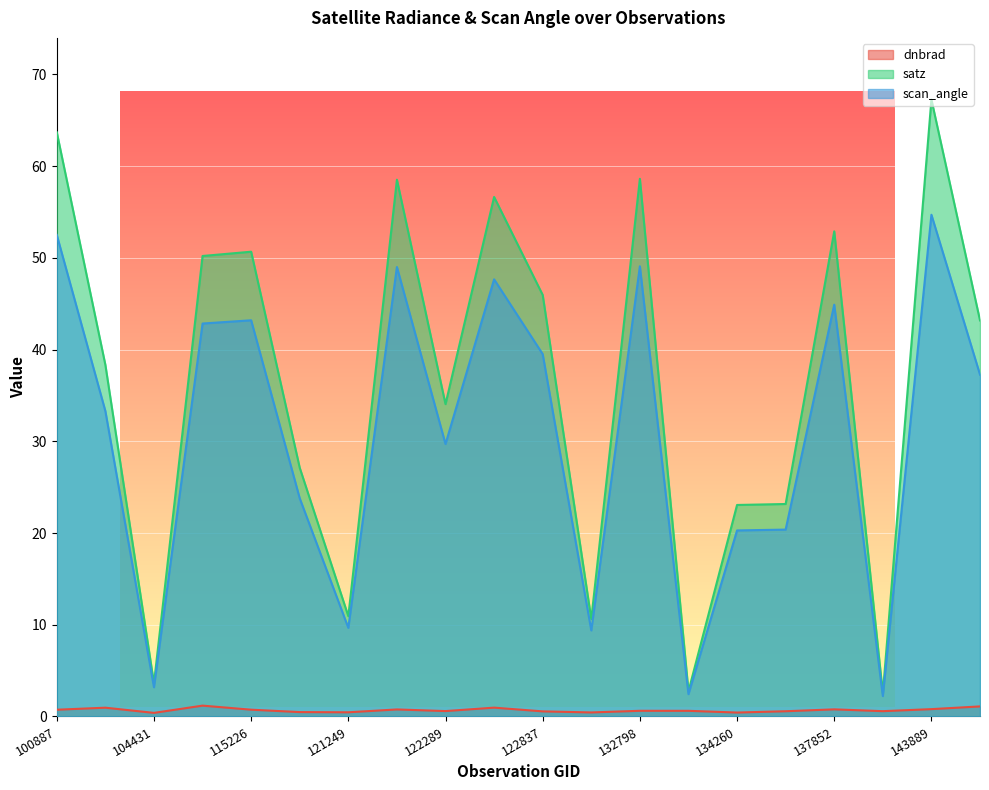

What is the difference between the scan_angle values at 139217 and 100887?

50.3